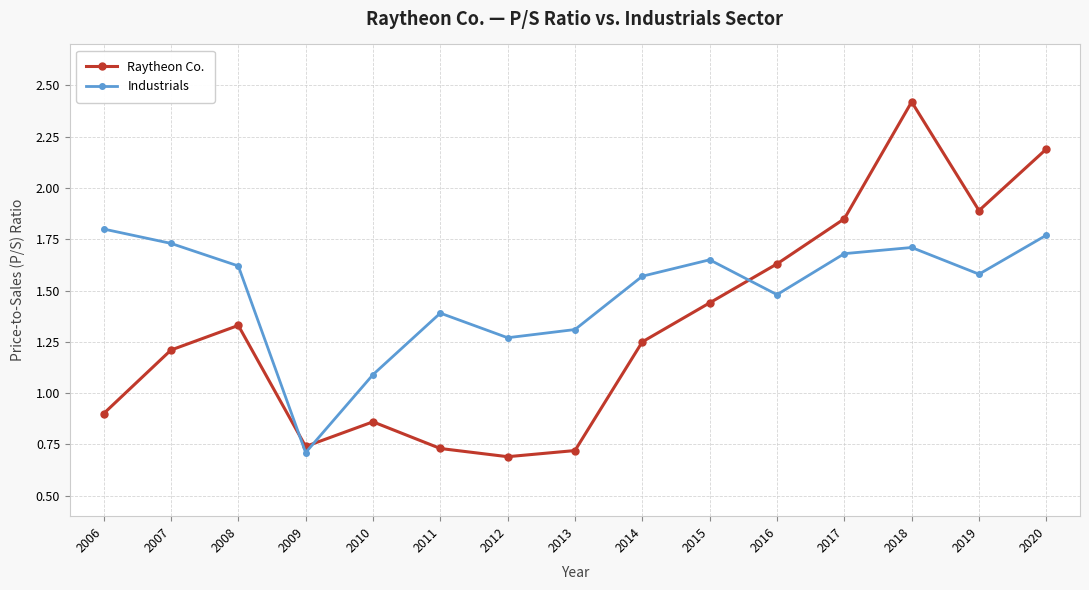

At how many categories does at least one series exceed 1?

14